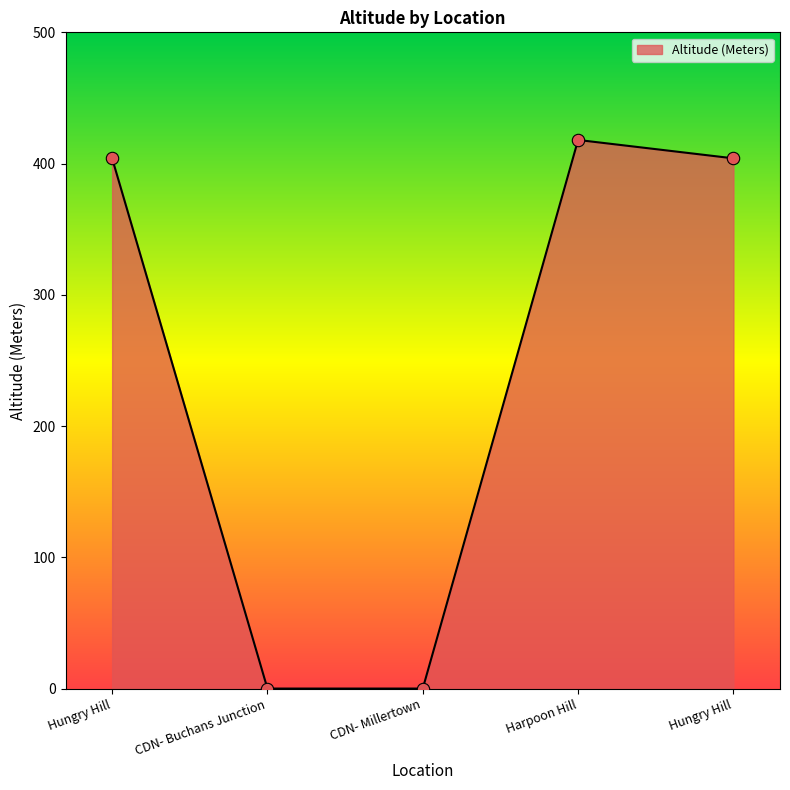

What is the change in value from CDN- Buchans Junction to Harpoon Hill?

+418